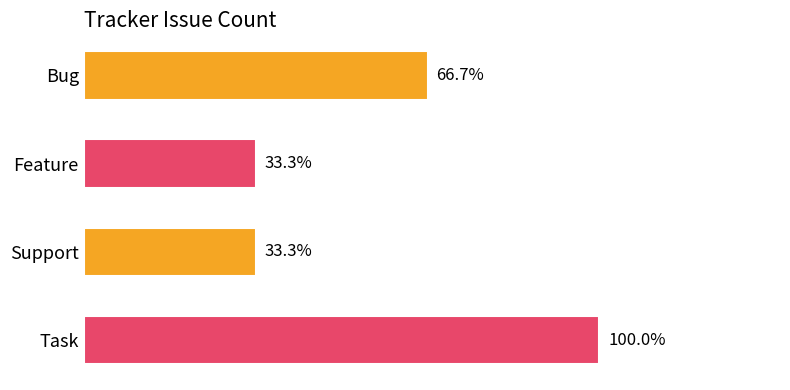

Count the number of data series in this chart.

1